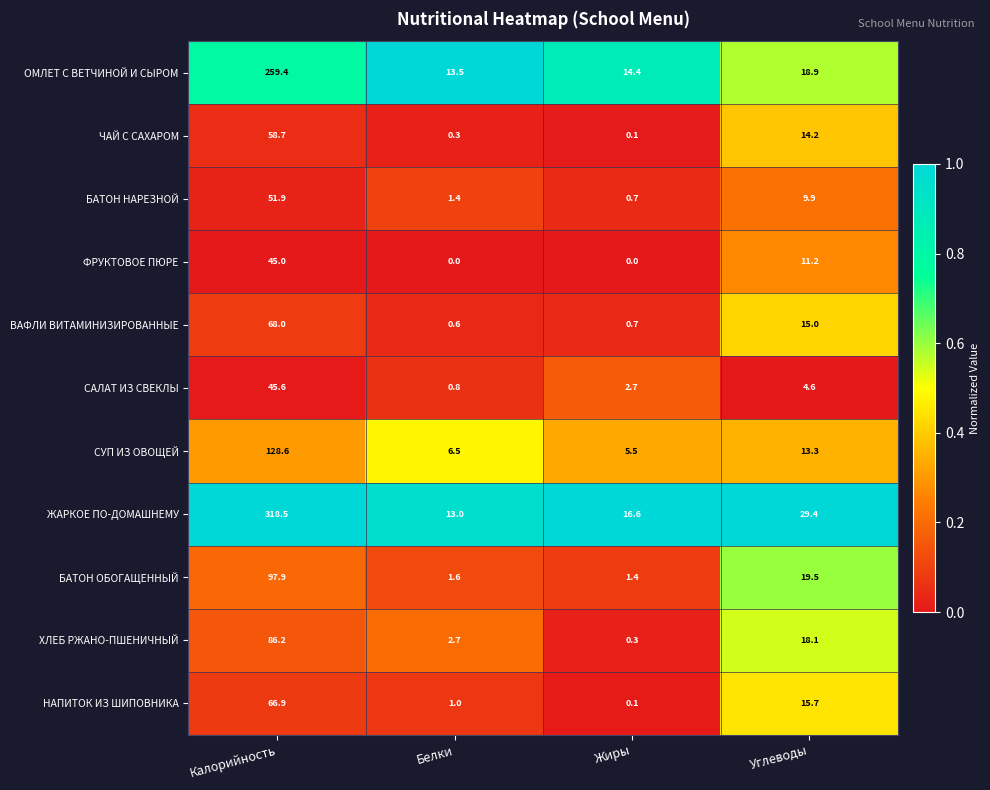

Between Калорийность and Белки, which series saw the biggest shift?

ЖАРКОЕ ПО-ДОМАШНЕМУ